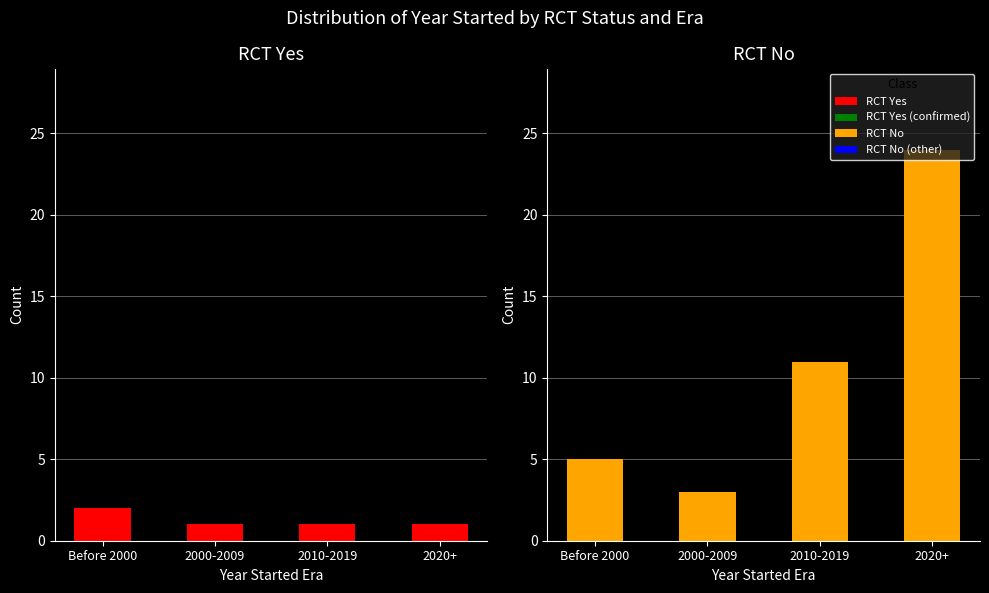

Rank the categories by RCT No value from lowest to highest.

2000-2009, Before 2000, 2010-2019, 2020+